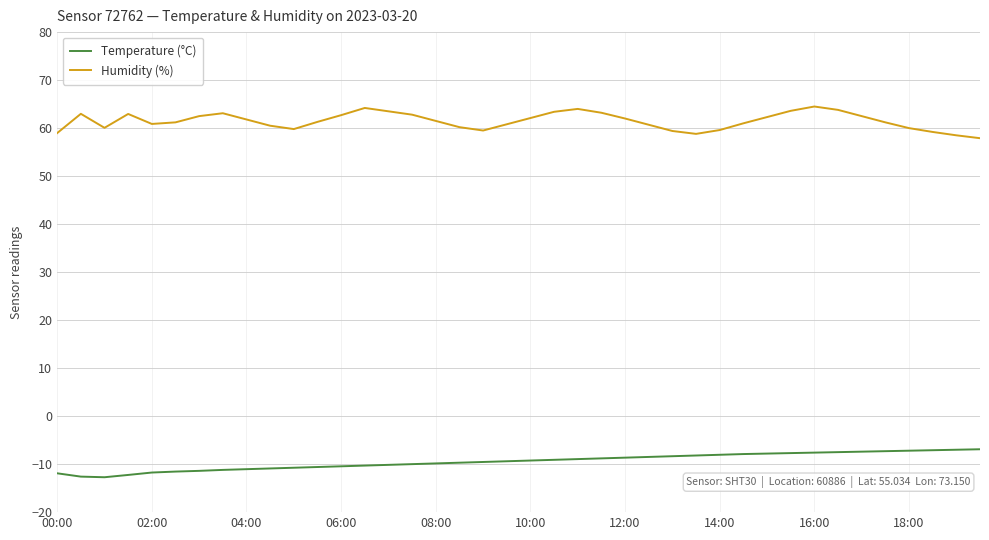

Does the chart display data point markers on the line(s)?

No